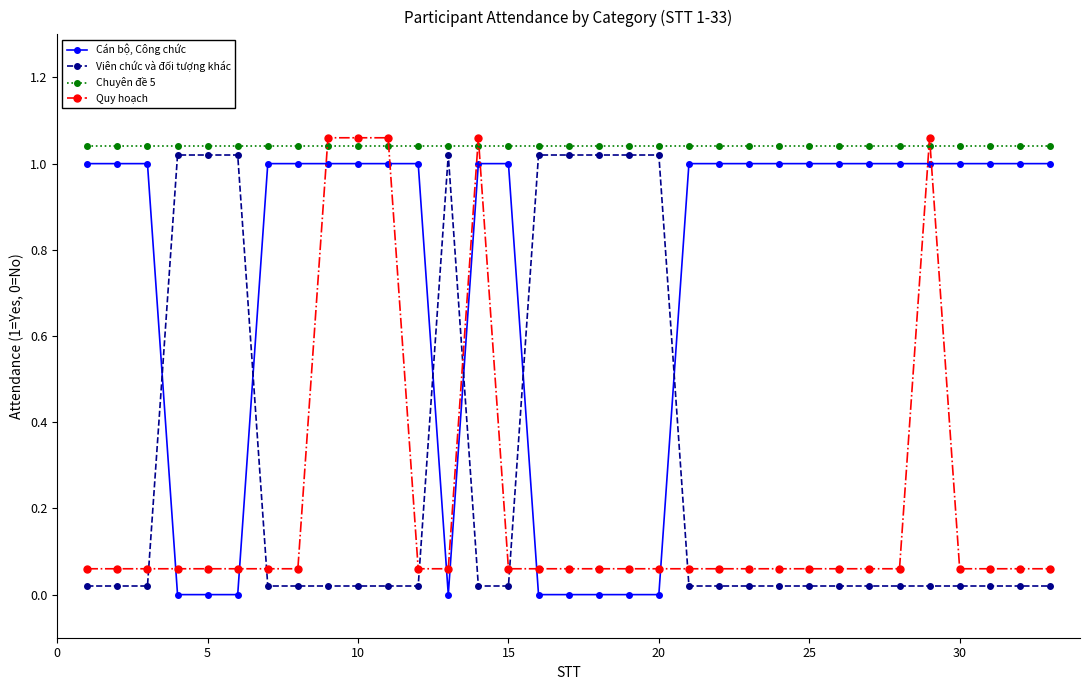

What is the sum of all Chuyên đề 5 values?

34.3